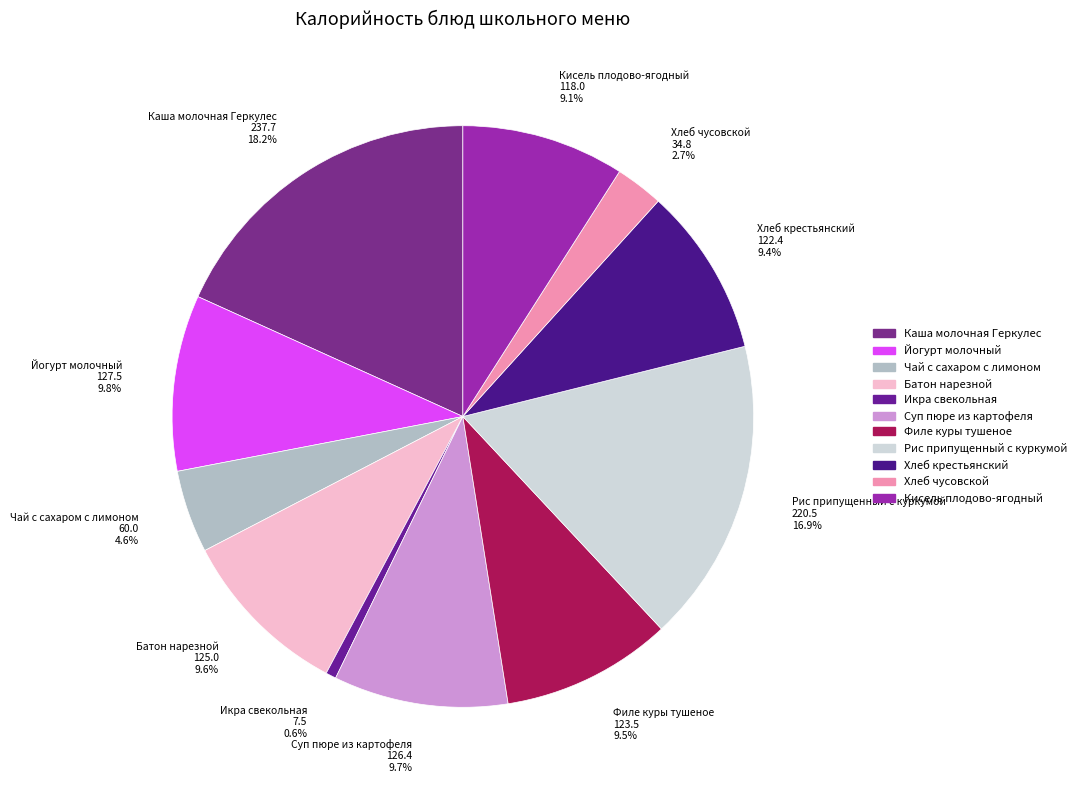

What percentage do Хлеб чусовской and Каша молочная Геркулес together represent?

20.9%